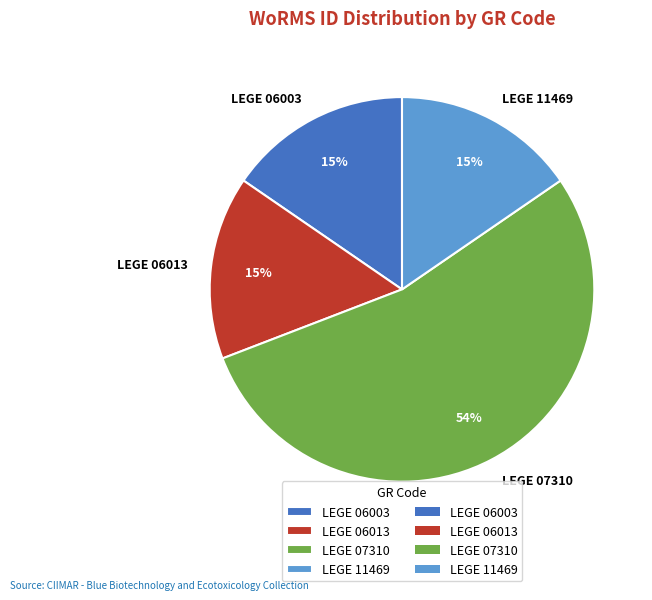

Is it true that LEGE 11469 is 15% of the pie?

True